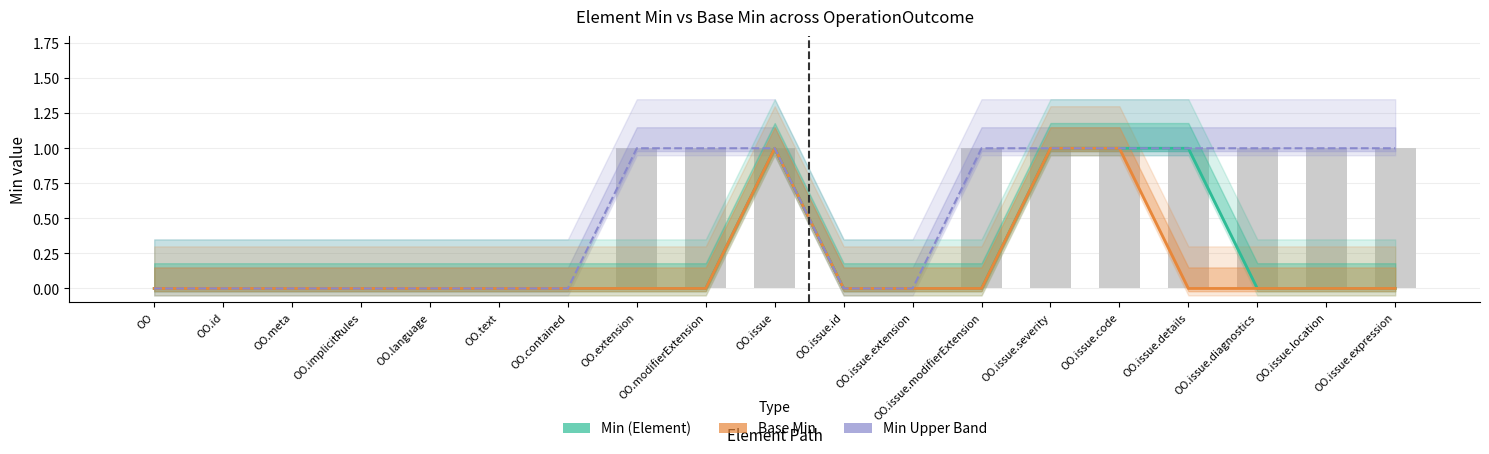

Reading left to right, transcribe all the data shown in this chart.

Min (Element): 0	0	0	0	0	0	0	0	0	1	0	0	0	1	1	1	0	0	0
Base Min: 0	0	0	0	0	0	0	0	0	1	0	0	0	1	1	0	0	0	0
Min Upper Band: 0	0	0	0	0	0	0	1	1	1	0	0	1	1	1	1	1	1	1